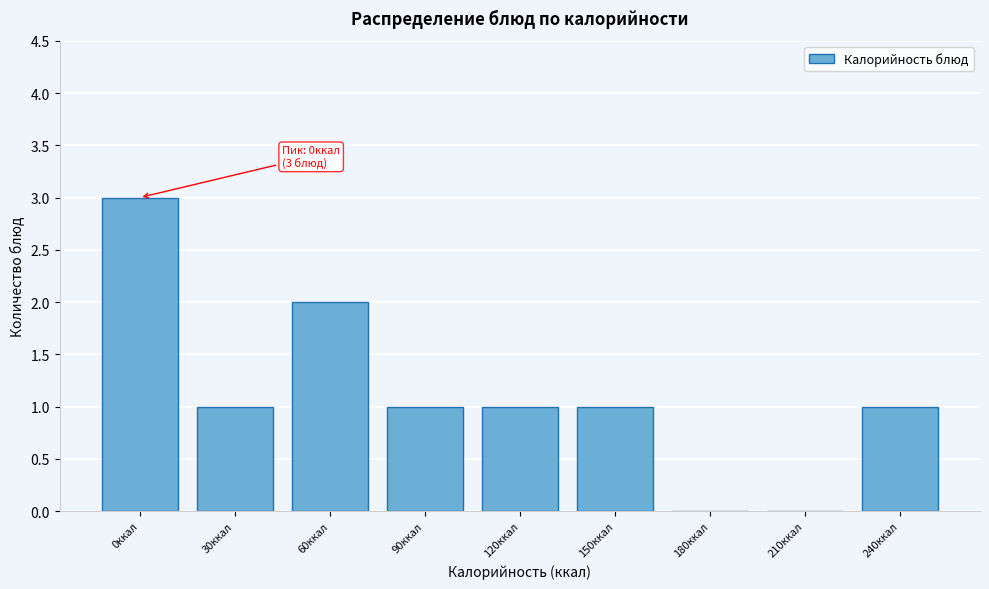

Reading left to right, list all the values displayed in this chart.

0ккал=3	30ккал=1	60ккал=2	90ккал=1	120ккал=1	150ккал=1	180ккал=0	210ккал=0	240ккал=1